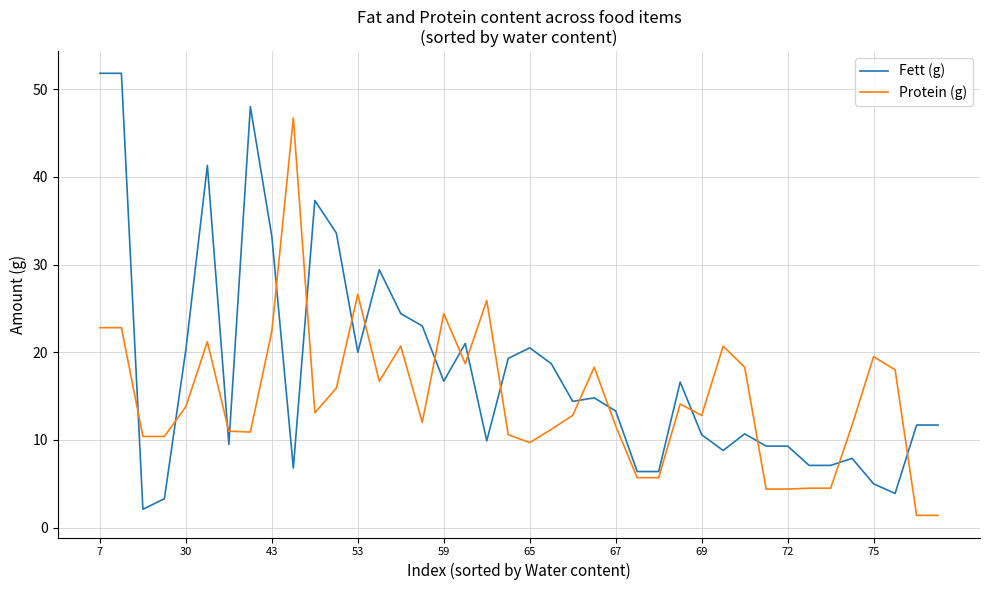

What is the difference between the second highest and minimum values in the Protein (g) series?

25.2